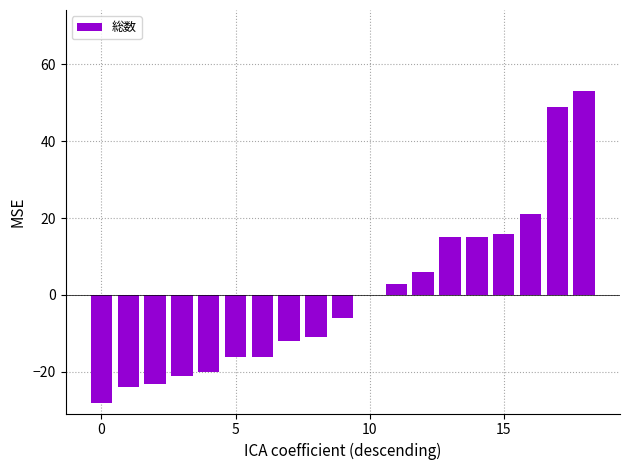

What is the maximum value shown in the chart?

52.9